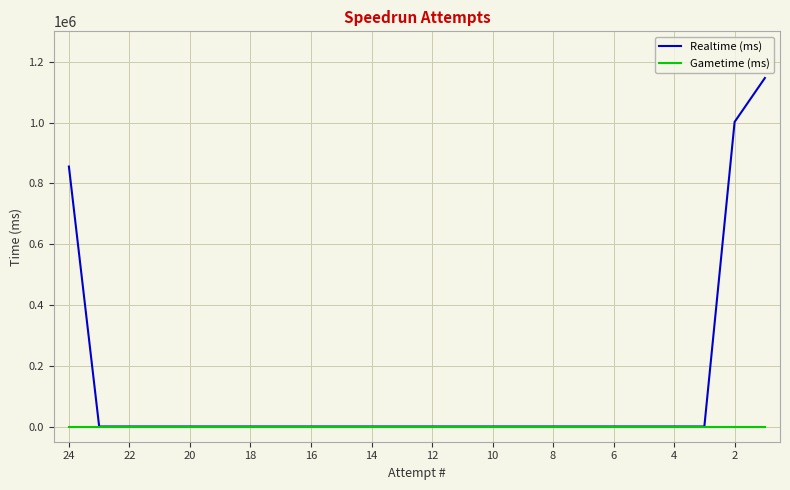

What are all the series names shown in the legend?

Realtime (ms), Gametime (ms)